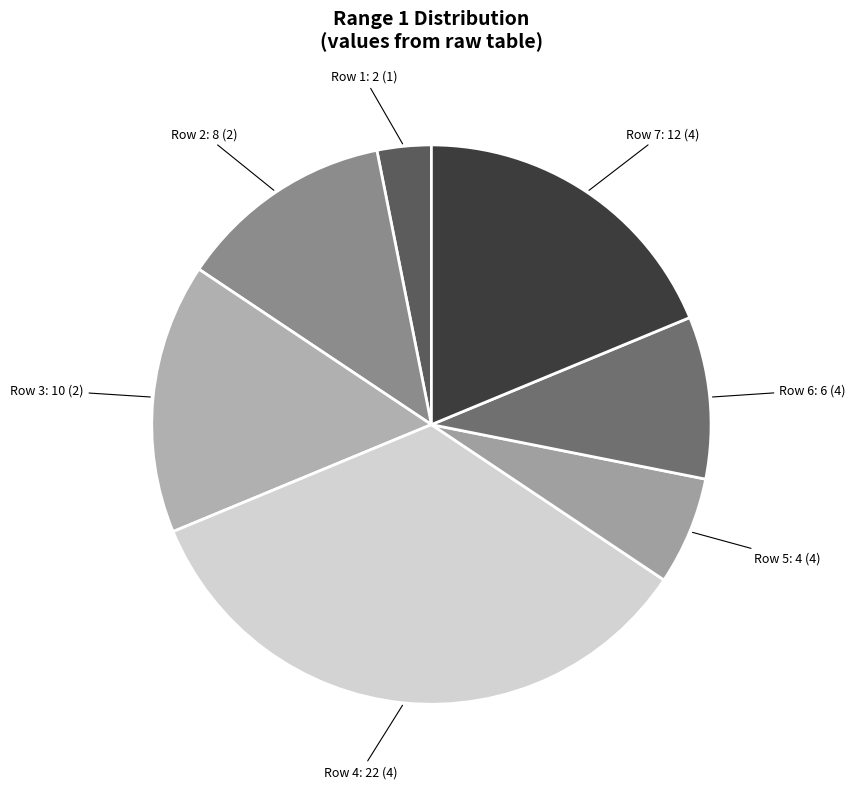

Is it true that Row 2: 8 (2) is 12% of the pie?

True